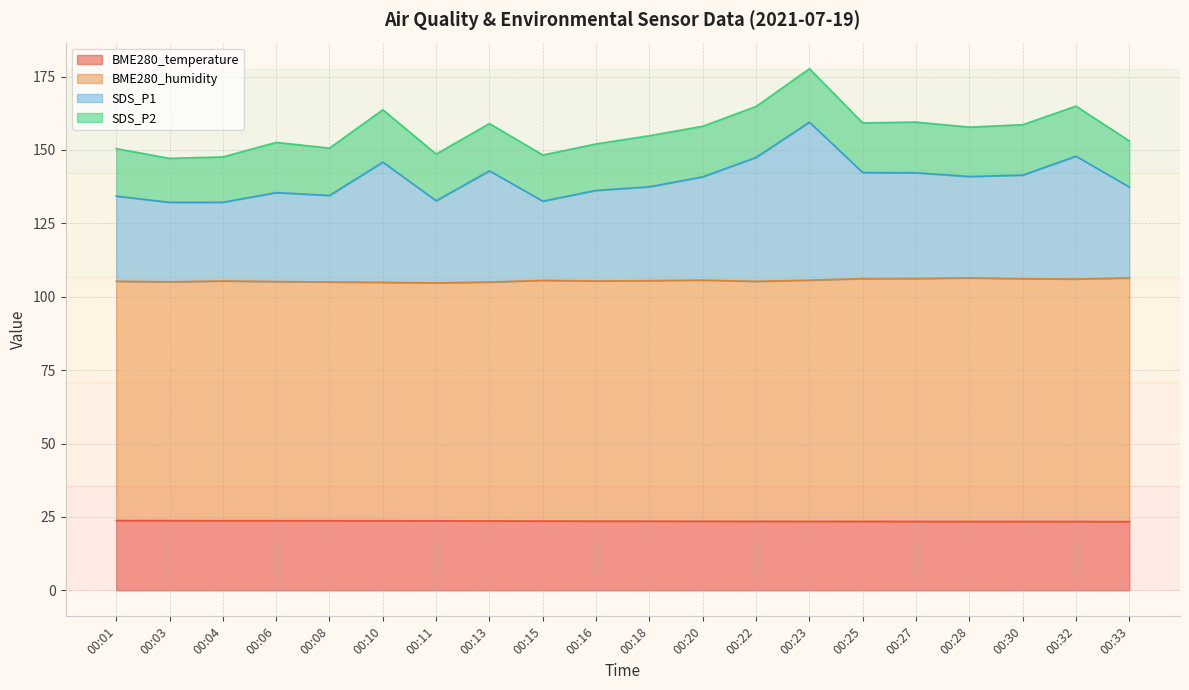

The value of BME280_humidity at 00:28 is 106.4. True or false?

True